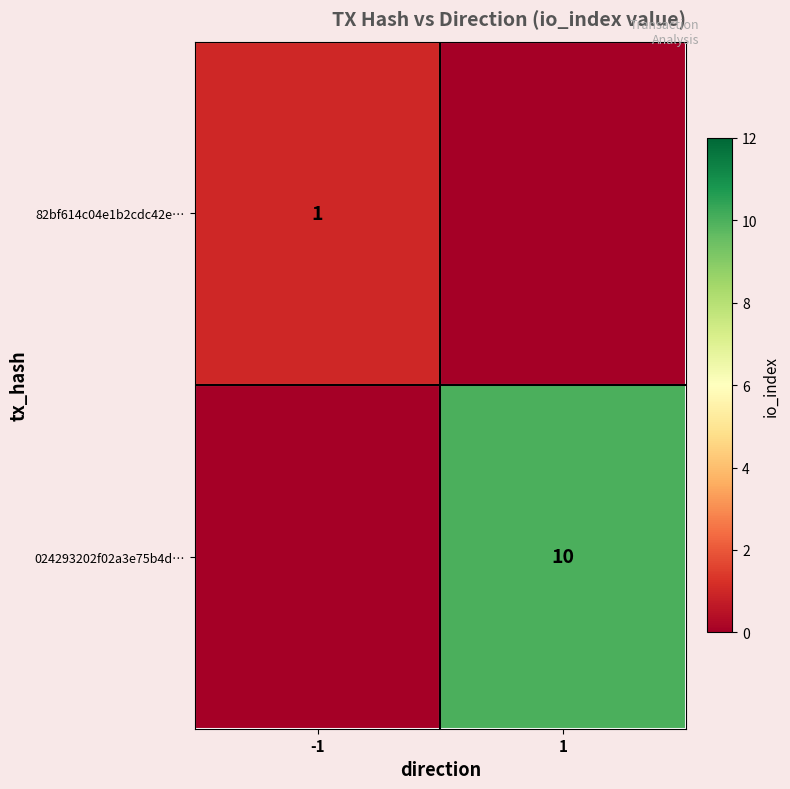

True or false: 024293202f02a3e75b4d… has a value of 10 at 1.

True